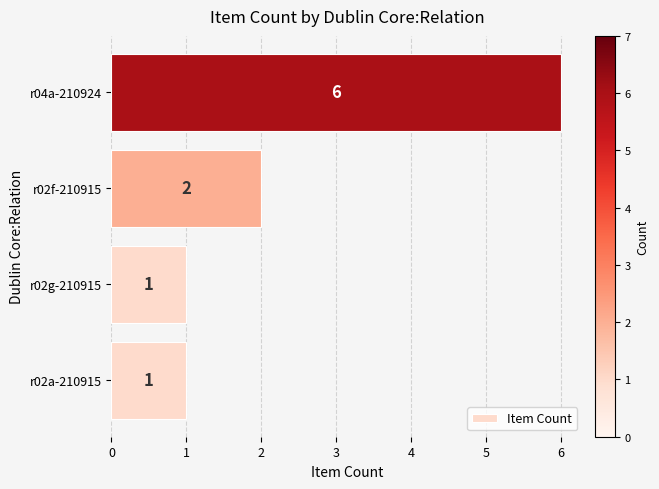

What is the change in value from r02g-210915 to r02f-210915?

+1